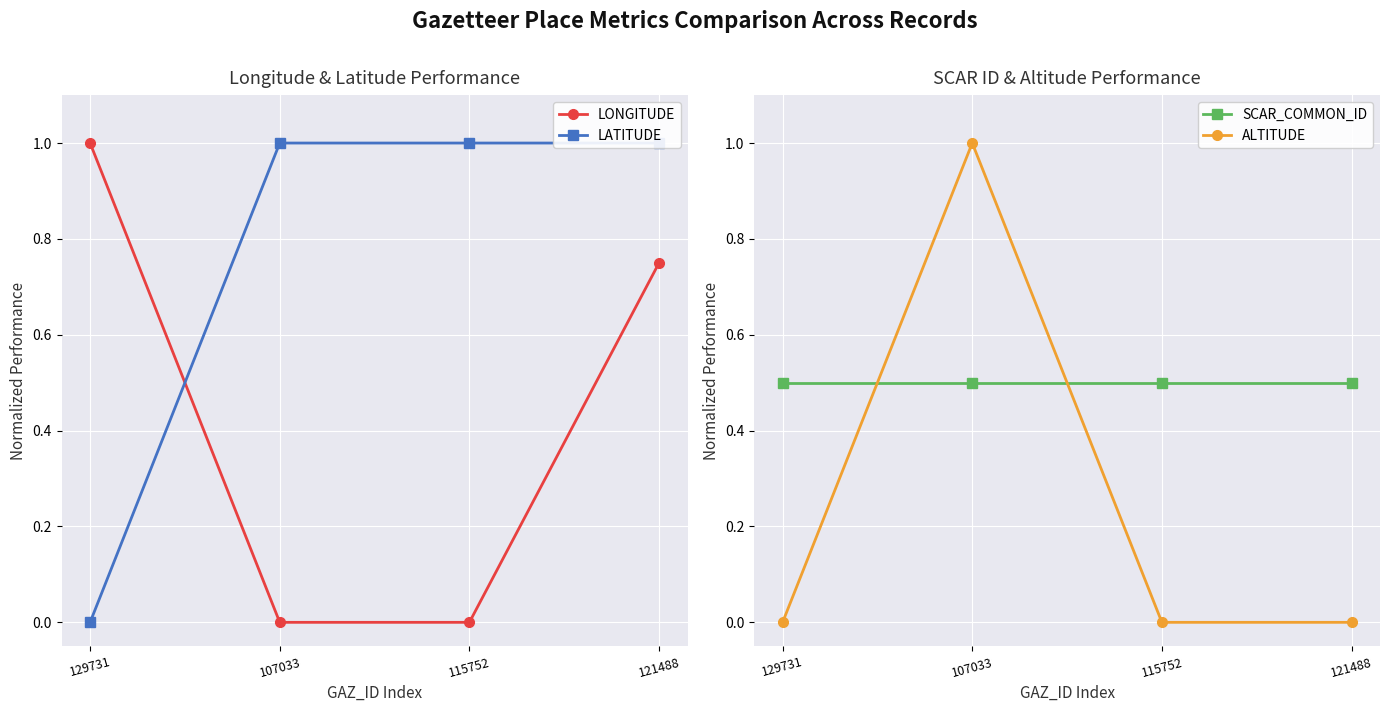

What is the average value of the LONGITUDE series?

0.4